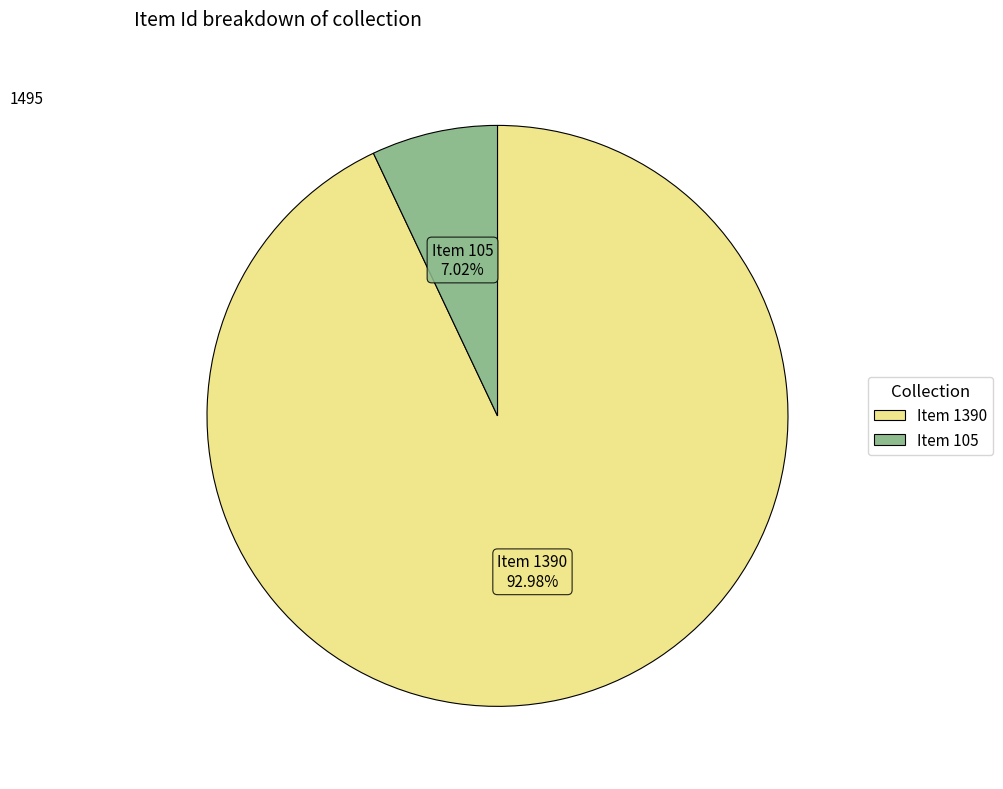

Which category has the smallest portion of the pie?

Item 105